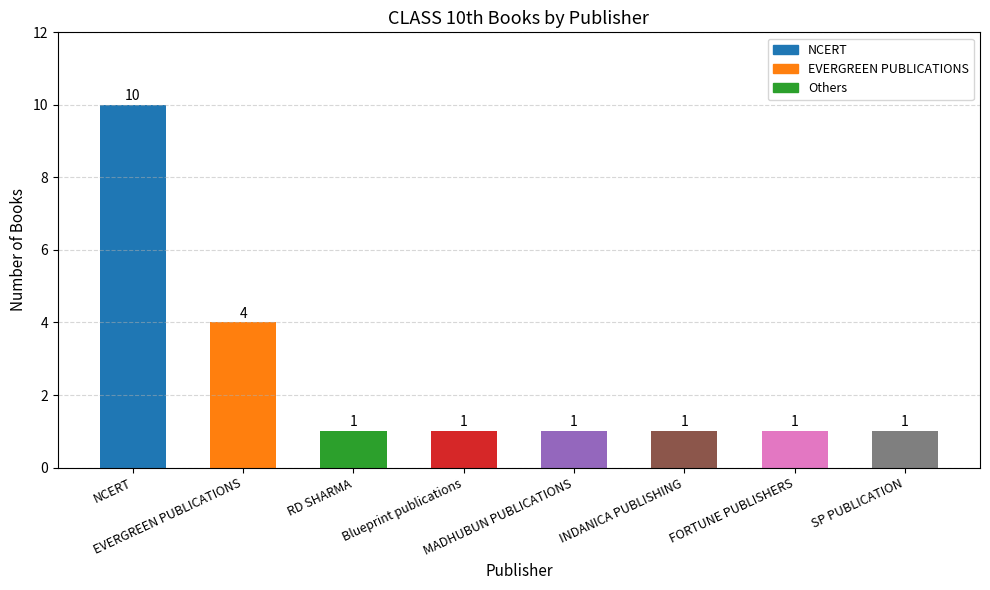

What is the greatest value displayed?

10